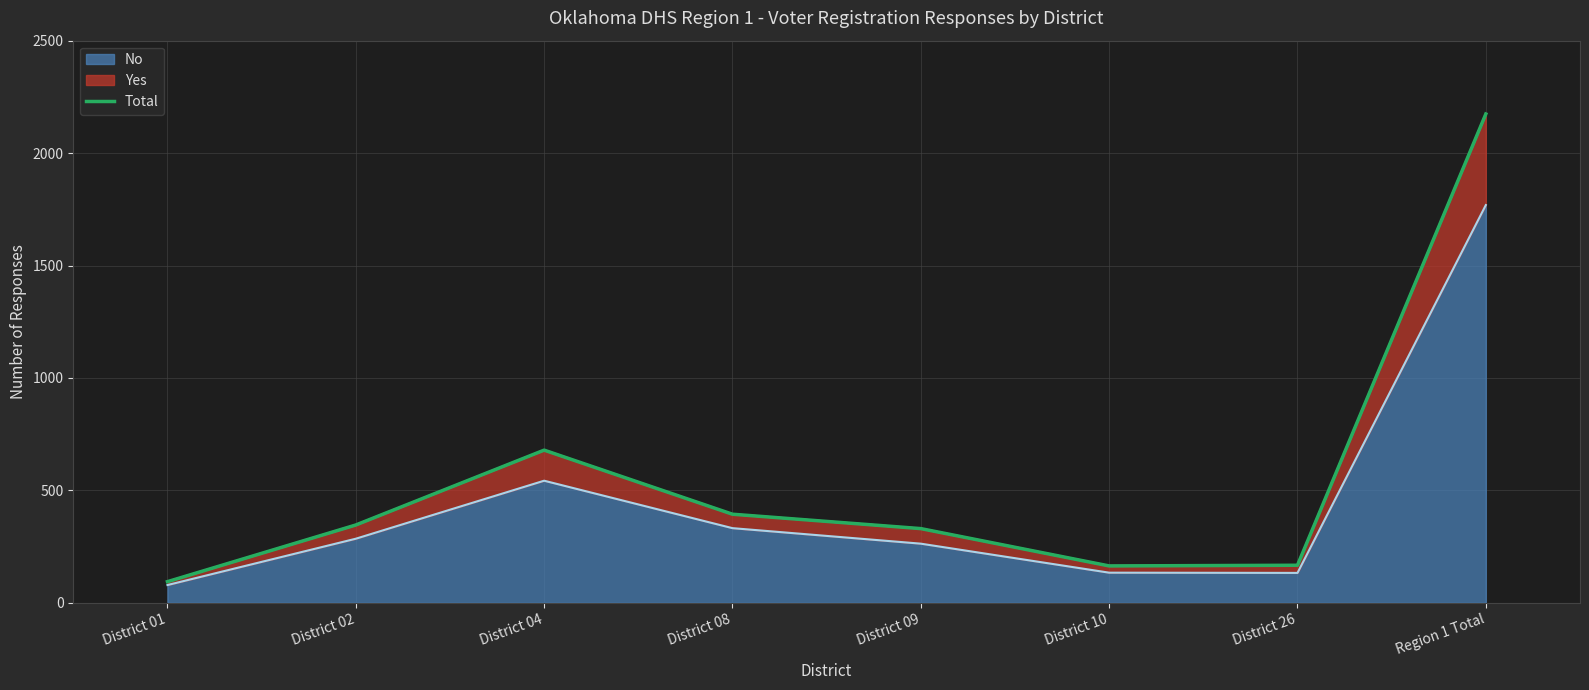

What is the sum of the values at District 26 and District 01?

261